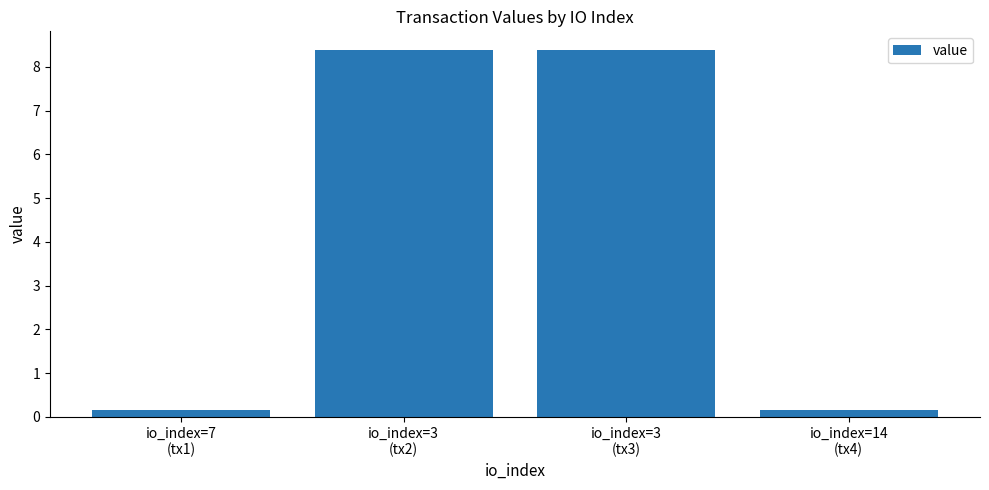

How many values are below 8?

2